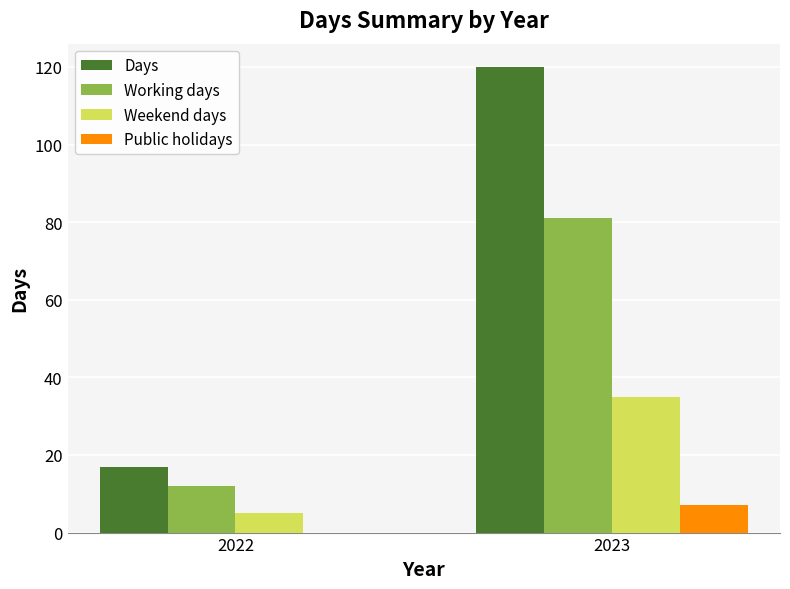

Which series has the largest range (max minus min)?

Days